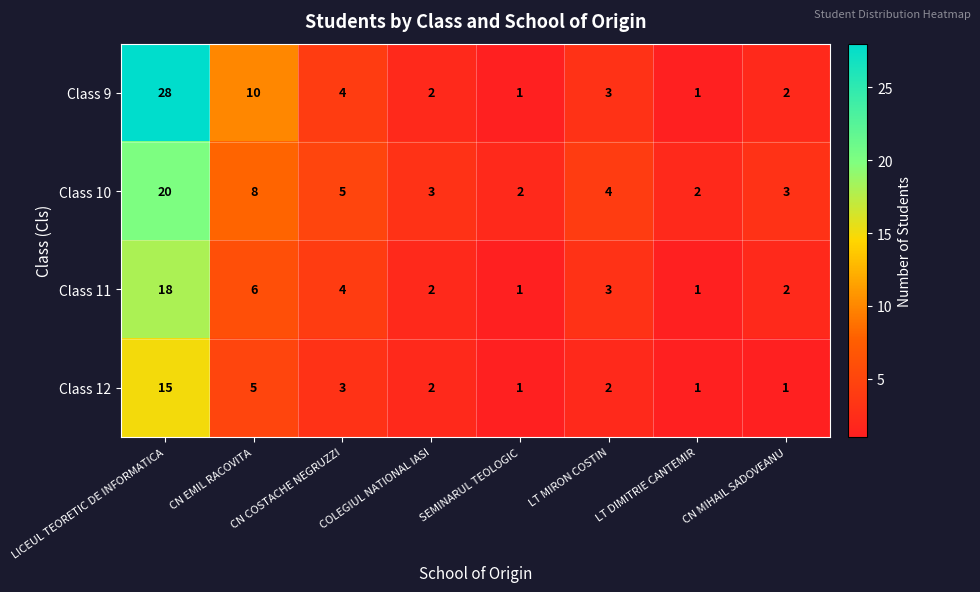

Which series changed the most between LICEUL TEORETIC DE INFORMATICA and CN COSTACHE NEGRUZZI?

Class 9